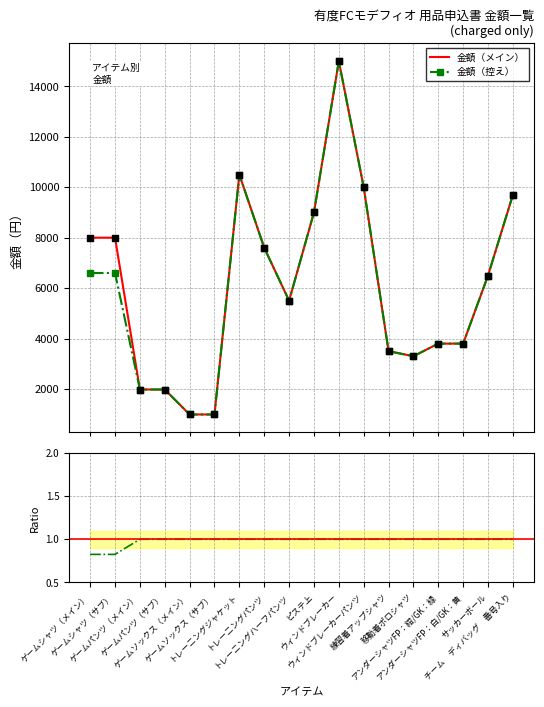

At which category is the sum across all series the highest?

ウィンドブレーカー